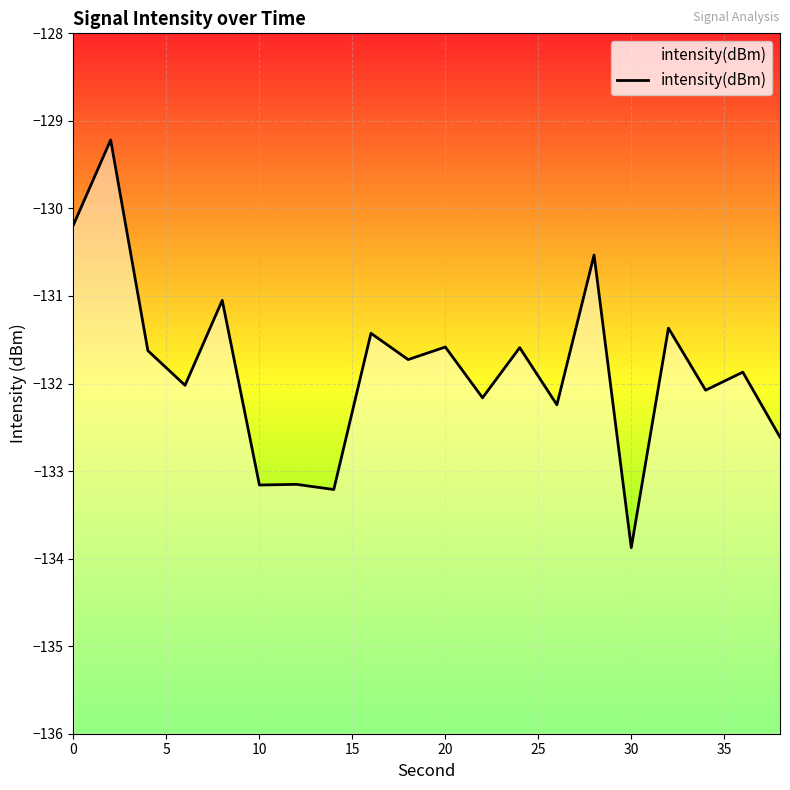

What is the sum of all values?

-2636.7